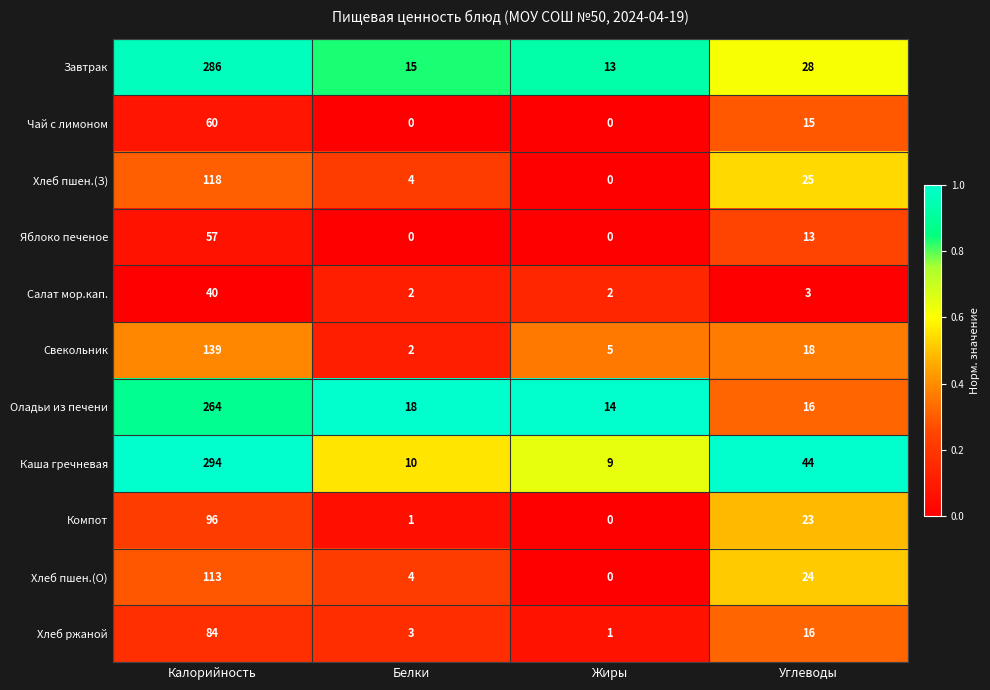

At which label does Компот reach its minimum?

Жиры